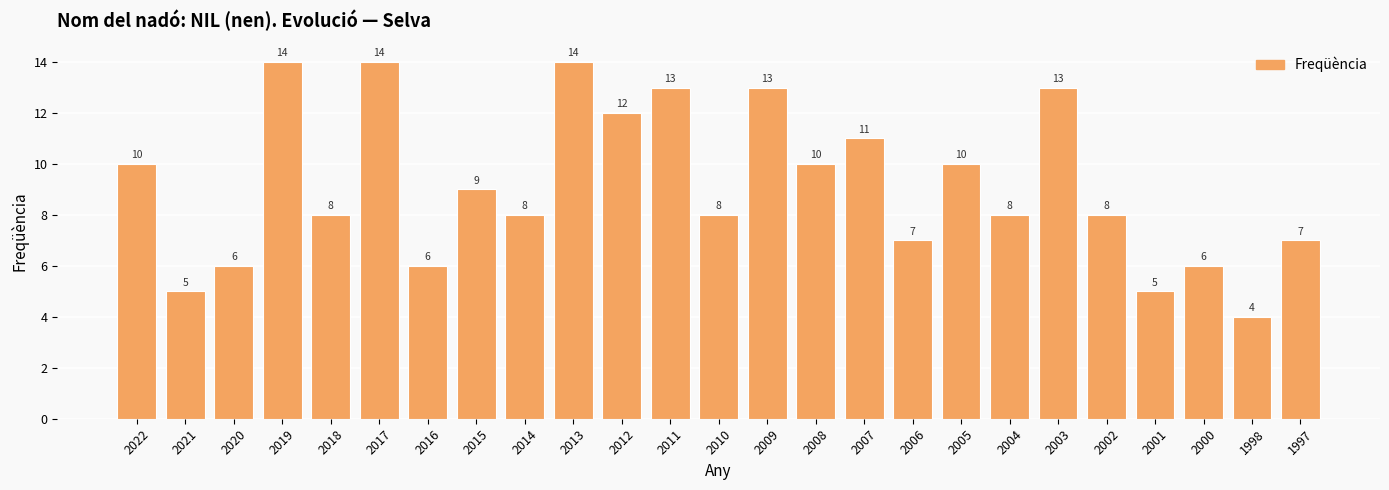

What is the greatest value displayed?

14